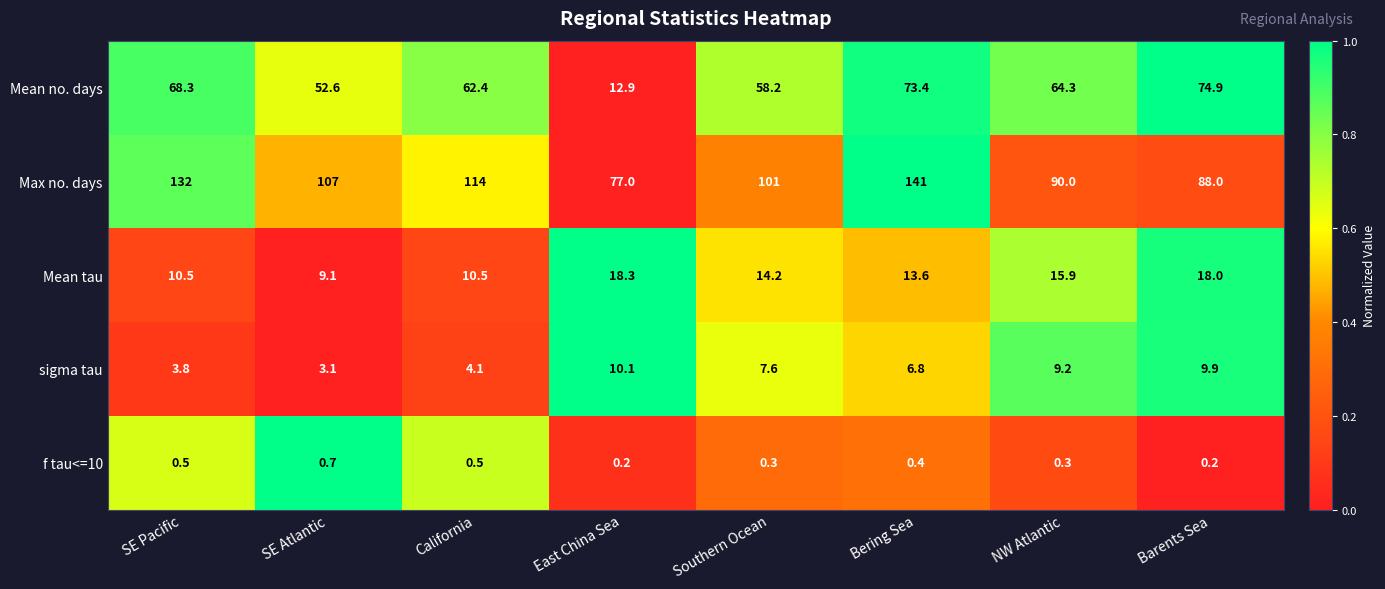

What is the spread (max minus min) of values at NW Atlantic?

89.7